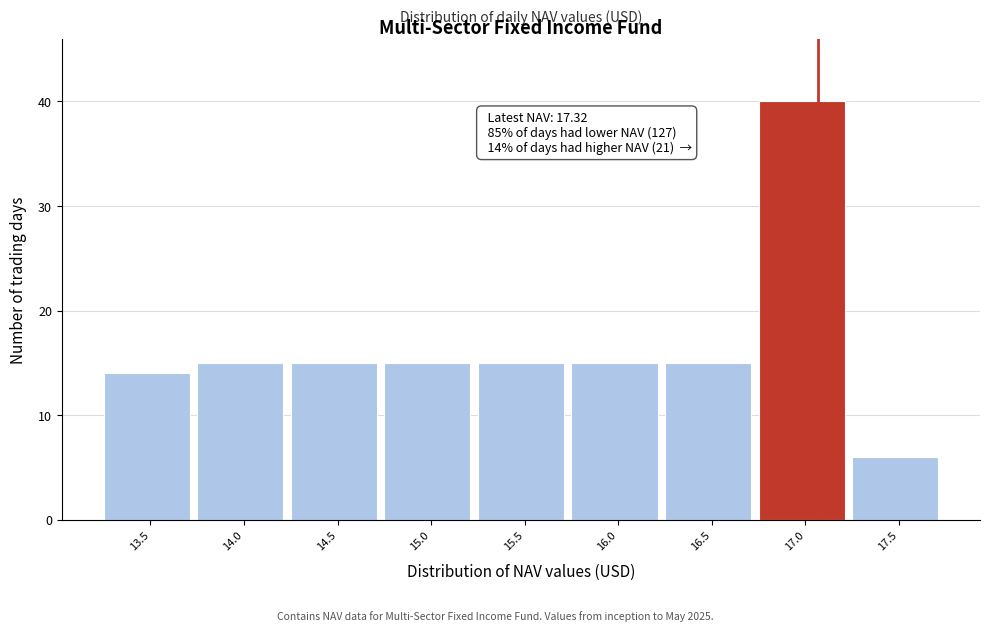

Reading left to right, what are all the values shown in this chart?

13.5=14	14.0=15	14.5=15	15.0=15	15.5=15	16.0=15	16.5=15	17.0=40	17.5=6